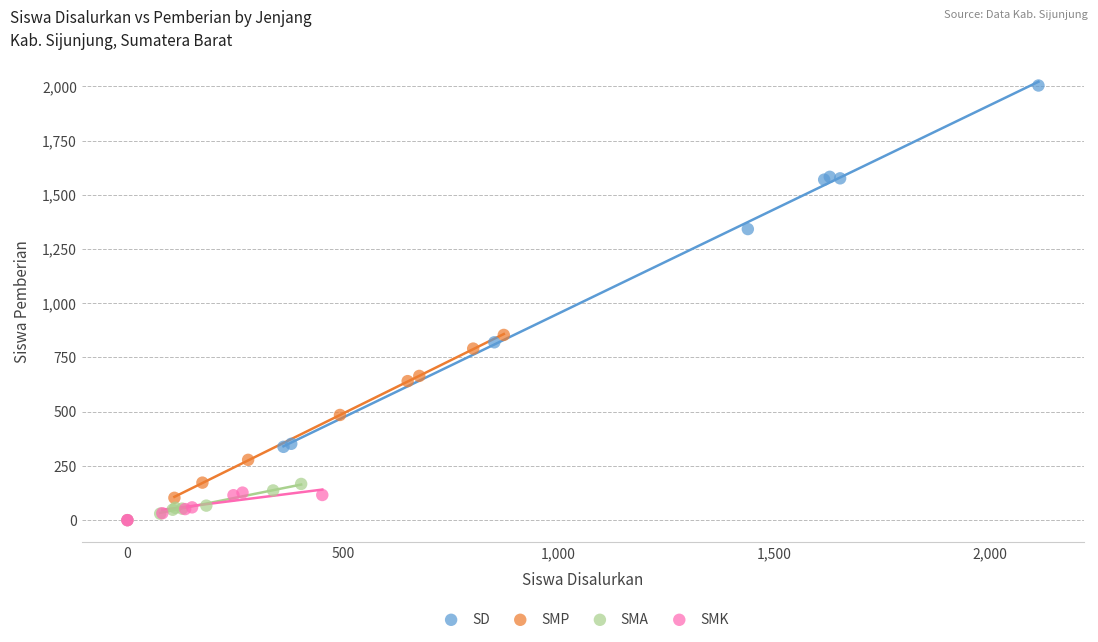

Which series reaches the maximum Y coordinate?

SD